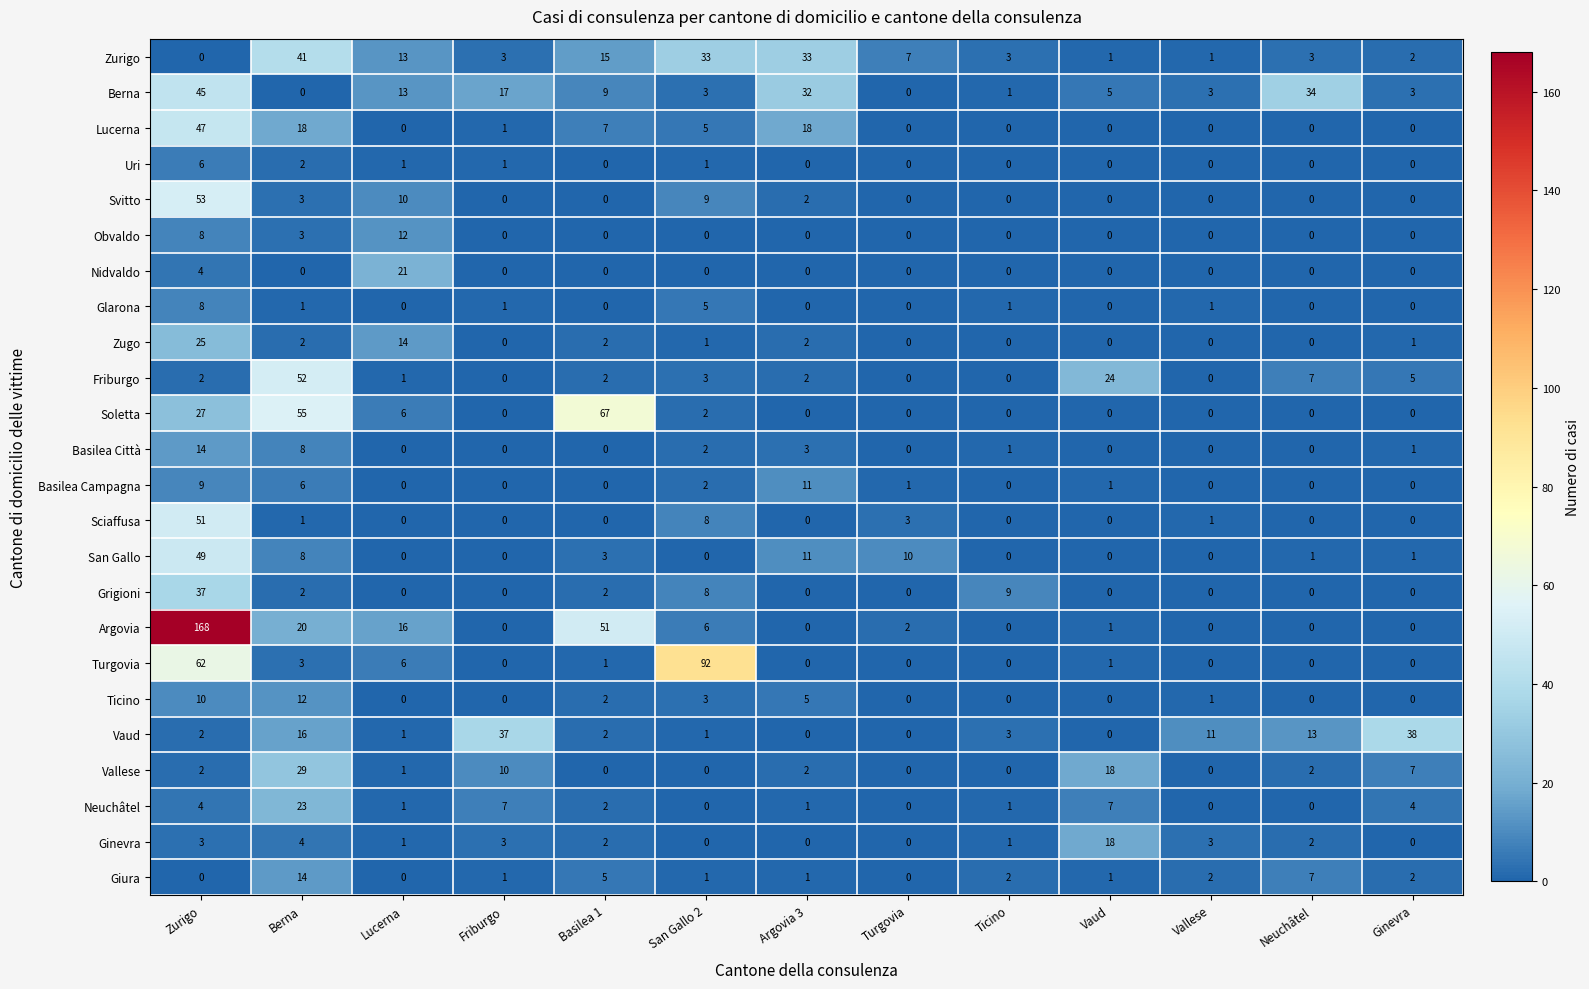

What is the difference between the second highest and minimum values in the Vallese series?

18